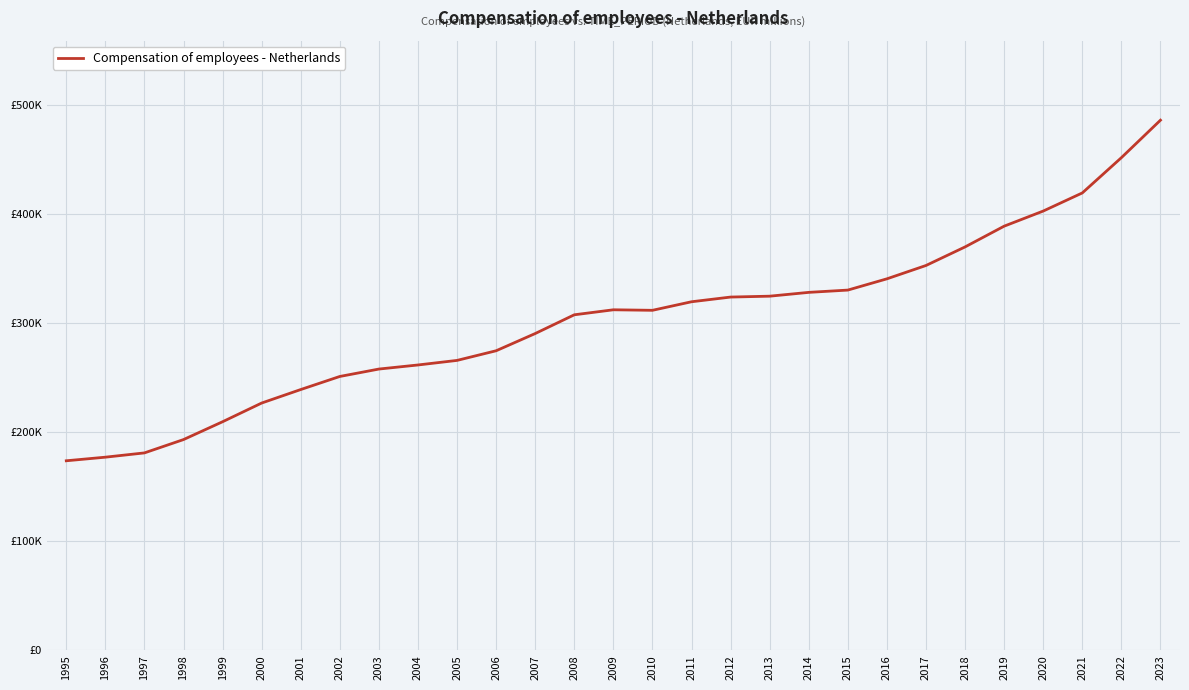

Approximately how many times larger is the value at 2015 compared to 2021?

0.8